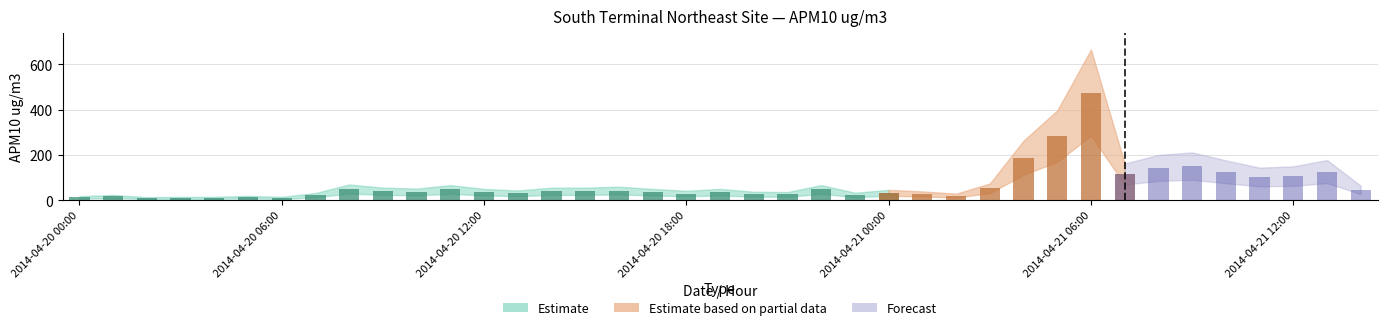

List the labels in order of value, smallest first.

2014-04-20 02:00, 2014-04-20 03:00, 2014-04-20 04:00, 2014-04-20 06:00, 2014-04-20 00:00, 2014-04-20 05:00, 2014-04-20 01:00, 2014-04-21 02:00, 2014-04-20 07:00, 2014-04-20 23:00, 2014-04-20 21:00, 2014-04-20 20:00, 2014-04-21 01:00, 2014-04-20 18:00, 2014-04-20 13:00, 2014-04-21 00:00, 2014-04-20 12:00, 2014-04-20 17:00, 2014-04-20 19:00, 2014-04-20 10:00, 2014-04-20 09:00, 2014-04-20 14:00, 2014-04-20 15:00, 2014-04-20 16:00, 2014-04-21 14:00, 2014-04-20 11:00, 2014-04-20 22:00, 2014-04-20 08:00, 2014-04-21 03:00, 2014-04-21 11:00, 2014-04-21 12:00, 2014-04-21 07:00, 2014-04-21 10:00, 2014-04-21 13:00, 2014-04-21 08:00, 2014-04-21 09:00, 2014-04-21 04:00, 2014-04-21 05:00, 2014-04-21 06:00